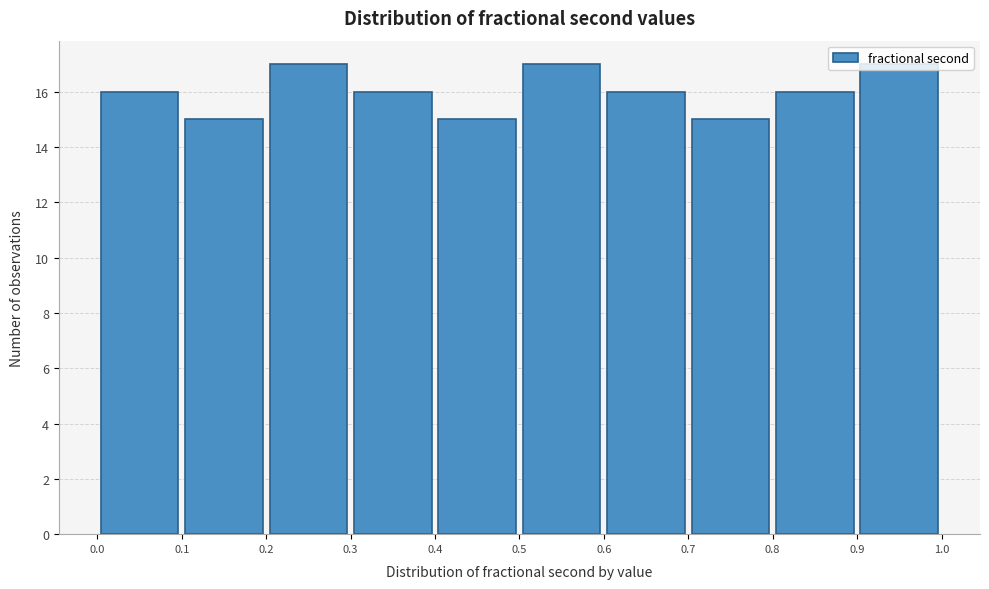

Reading left to right, transcribe this chart: for each bar, give the range it covers on the x-axis and its height. The values are not printed on the chart, so give them approximately, as read against the axis.

0.0 to 0.1: 16
0.1 to 0.2: 15
0.2 to 0.3: 17
0.3 to 0.4: 16
0.4 to 0.5: 15
0.5 to 0.6: 17
0.6 to 0.7: 16
0.7 to 0.8: 15
0.8 to 0.9: 16
0.9 to 1.0: 17